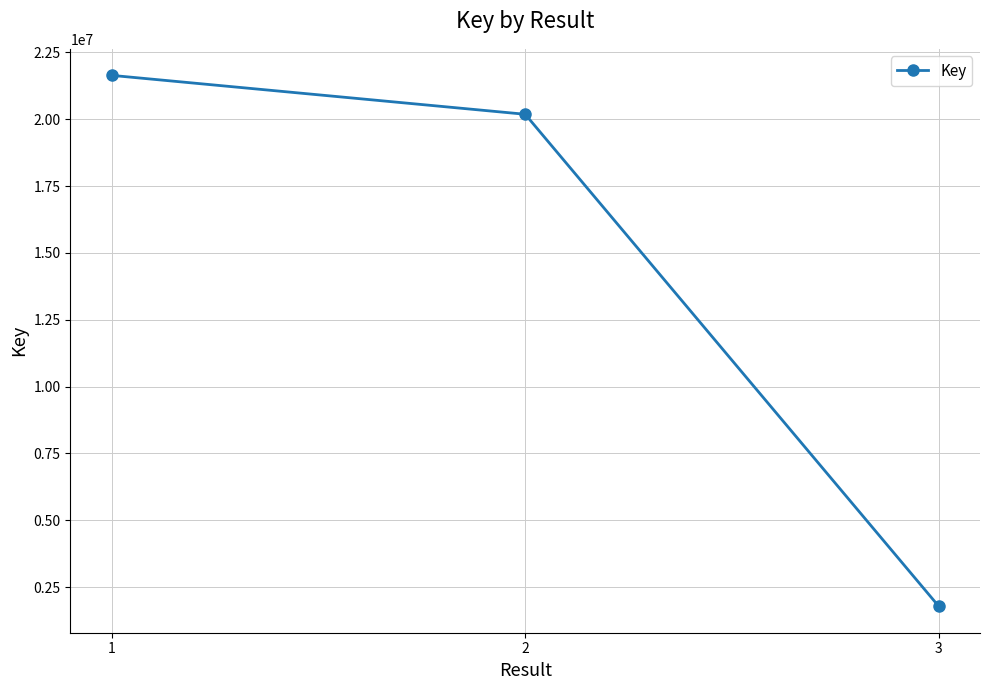

How many values are below 20183221?

1